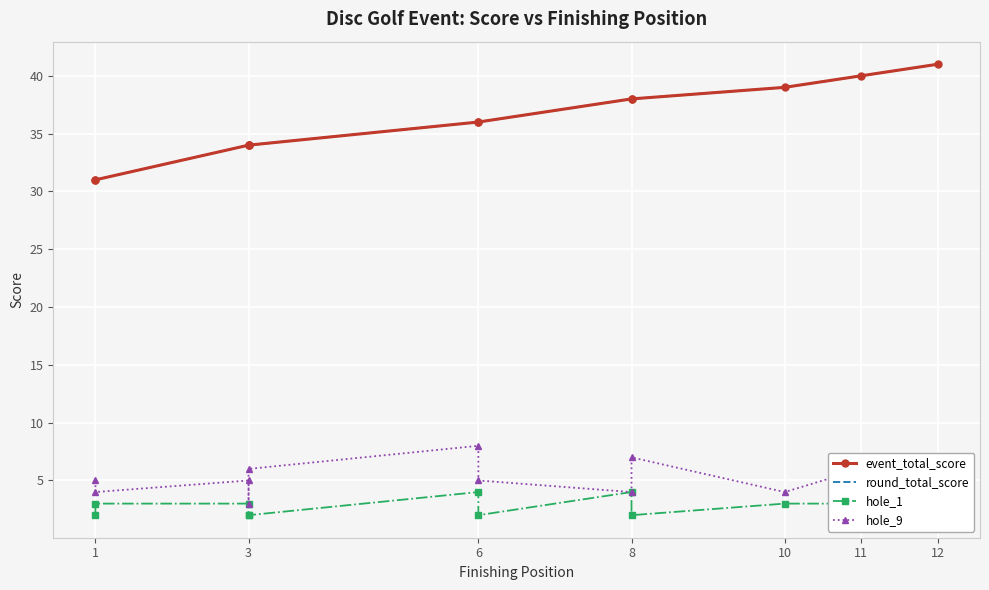

At how many categories does at least one series exceed 3?

12